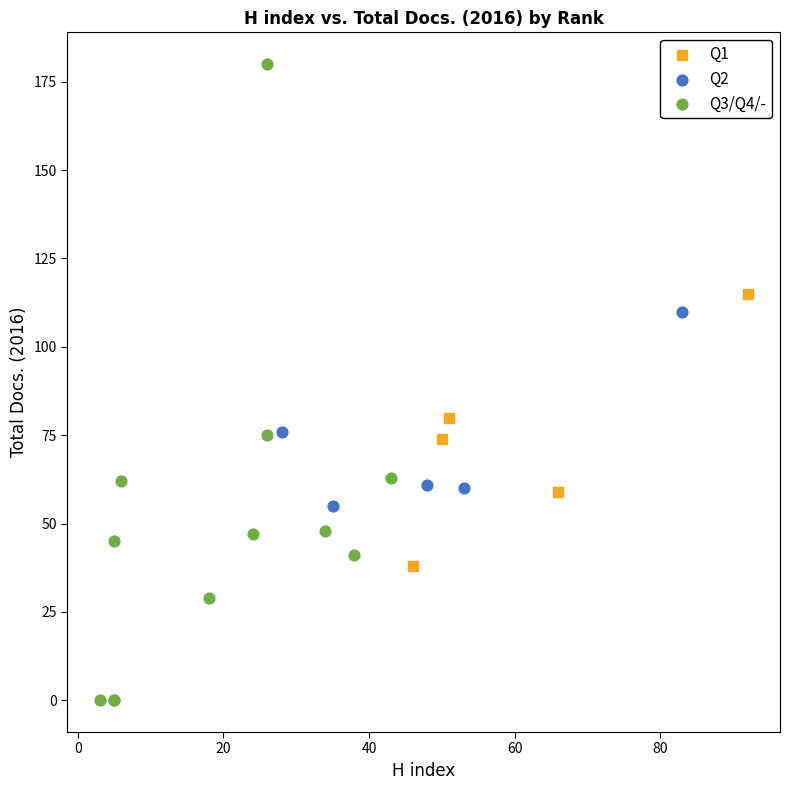

Which series has the largest Y range (max minus min)?

Q3/Q4/-